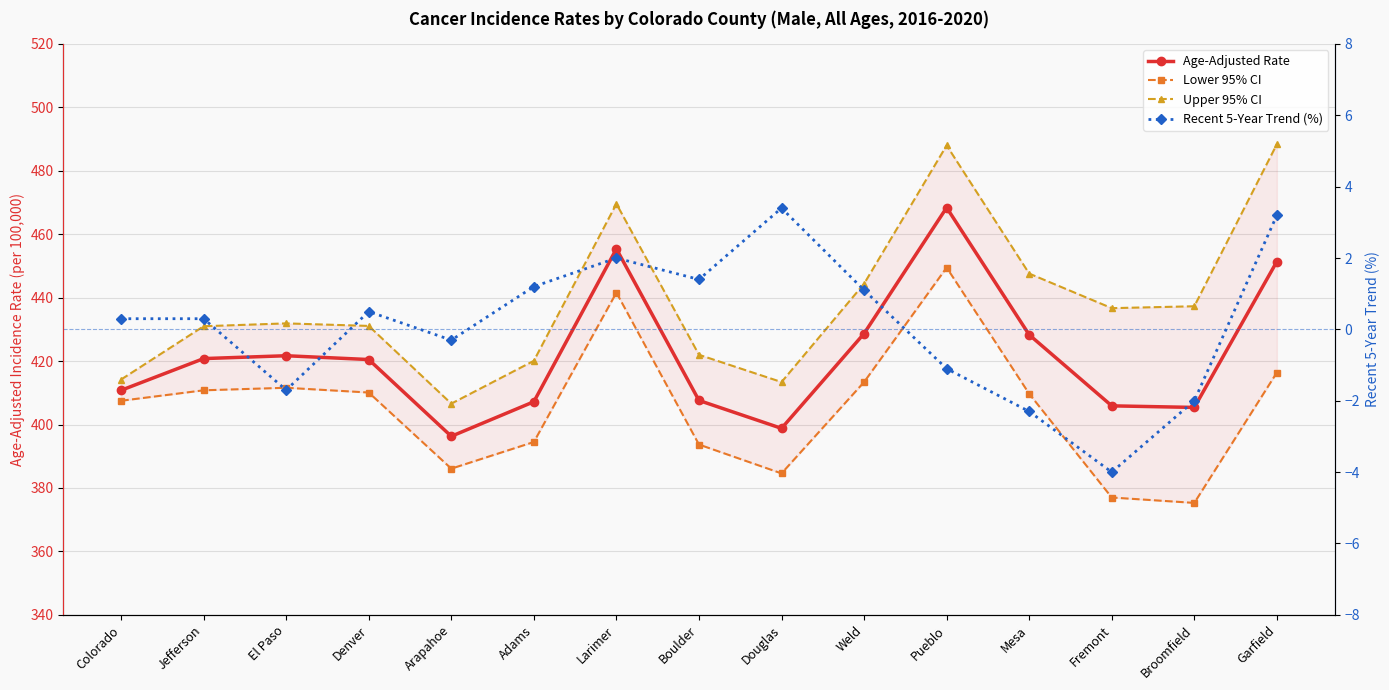

How many values in the Age-Adjusted Rate series exceed 420?

8